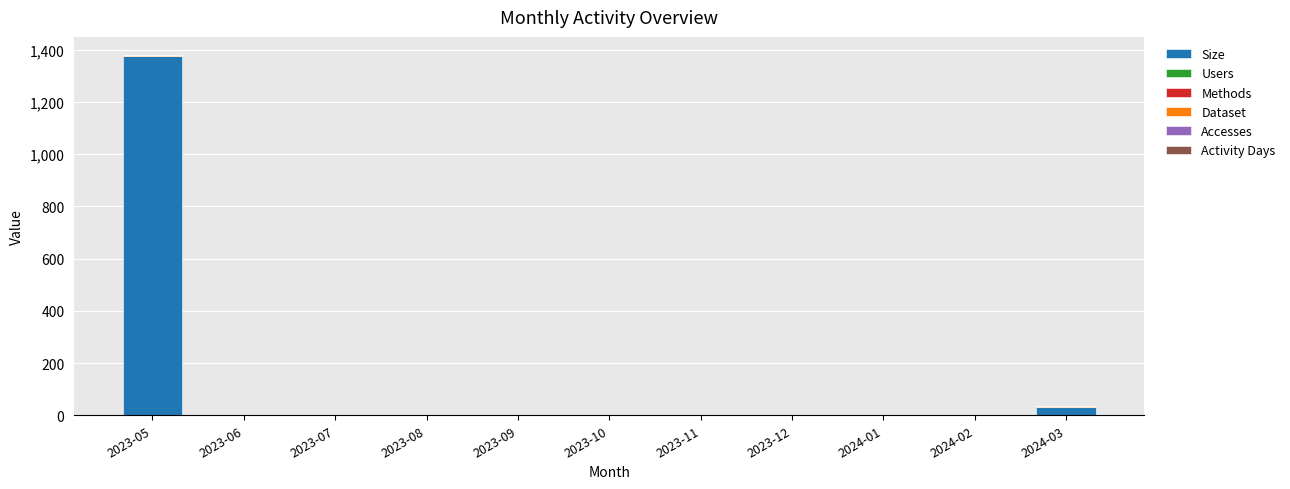

At which category is the sum across all series the highest?

2023-05